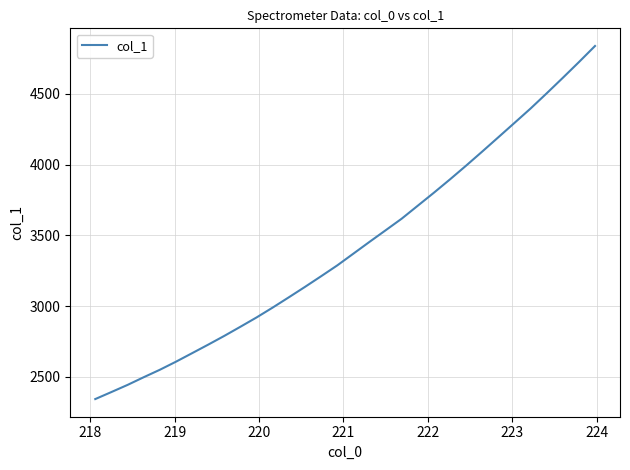

How many distinct data groups are displayed?

1